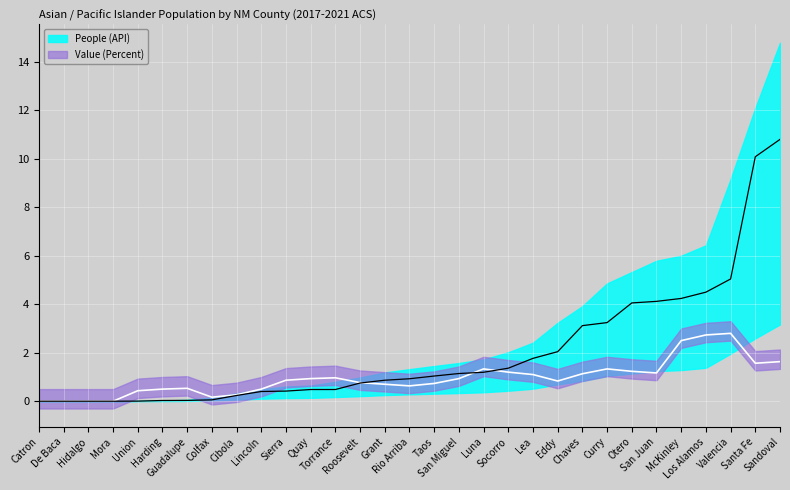

What is the value of the 20th point from the left?

1.4